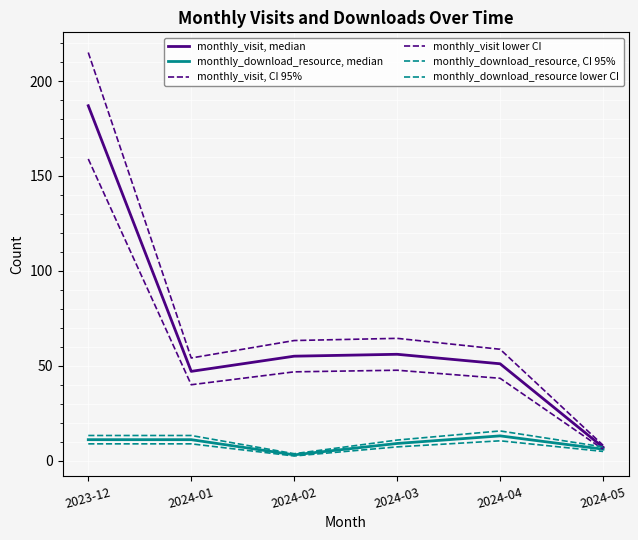

Rank the series at 2024-02 from lowest to highest value.

monthly_download_resource lower CI, monthly_download_resource, median, monthly_download_resource, CI 95%, monthly_visit lower CI, monthly_visit, median, monthly_visit, CI 95%